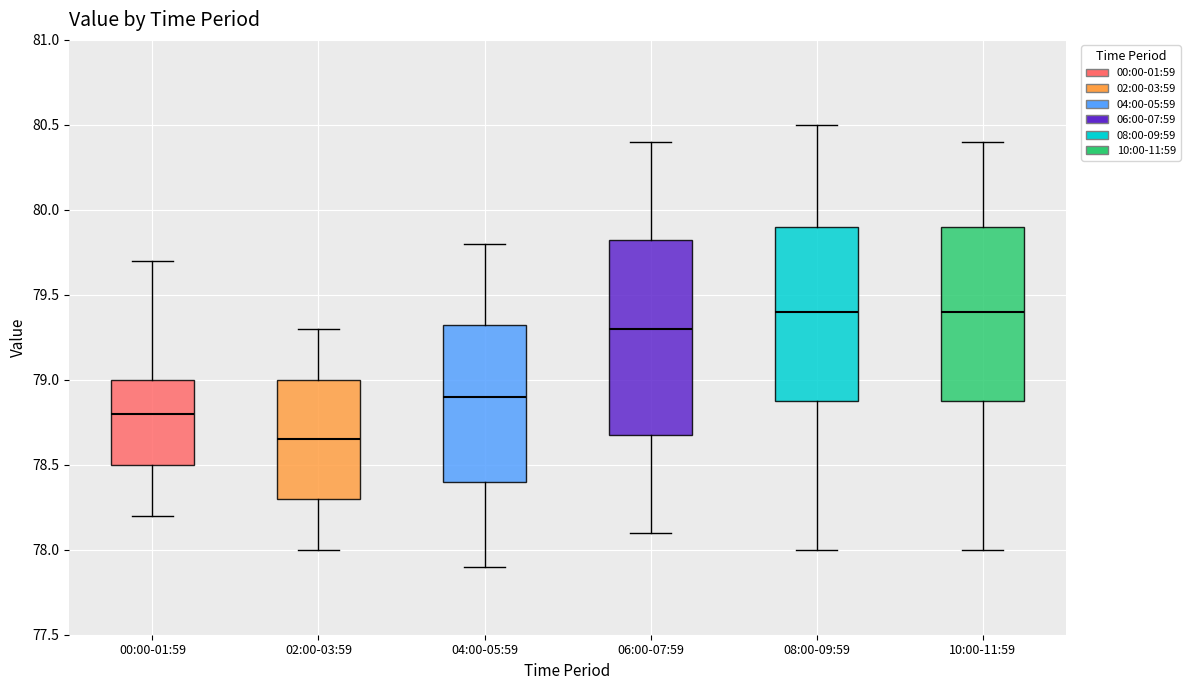

Reading left to right, transcribe this box plot: for each box, give where its median line is, the range the box spans, and where its two whiskers end, as read against the y-axis. The values are not printed on the chart, so give them approximately, as read against the axis.

00:00-01:59: median 78.80, box 78.50 to 79.00, whiskers 78.20 to 79.70
02:00-03:59: median 78.65, box 78.30 to 79.00, whiskers 78.00 to 79.30
04:00-05:59: median 78.90, box 78.40 to 79.35, whiskers 77.90 to 79.80
06:00-07:59: median 79.30, box 78.70 to 79.85, whiskers 78.10 to 80.40
08:00-09:59: median 79.40, box 78.90 to 79.90, whiskers 78.00 to 80.50
10:00-11:59: median 79.40, box 78.90 to 79.90, whiskers 78.00 to 80.40